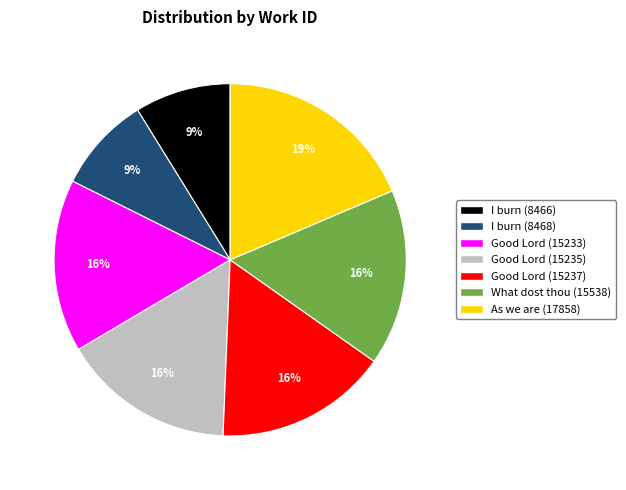

True or false: What dost thou (15538) accounts for 16% of the total.

True